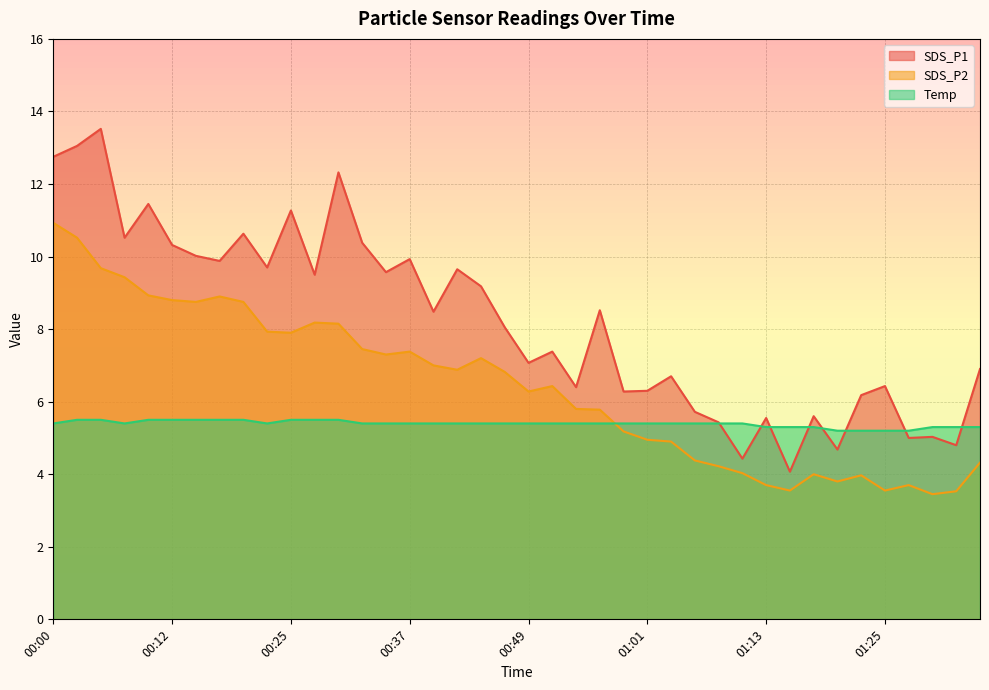

What is the highest value of the SDS_P2 series?

10.9